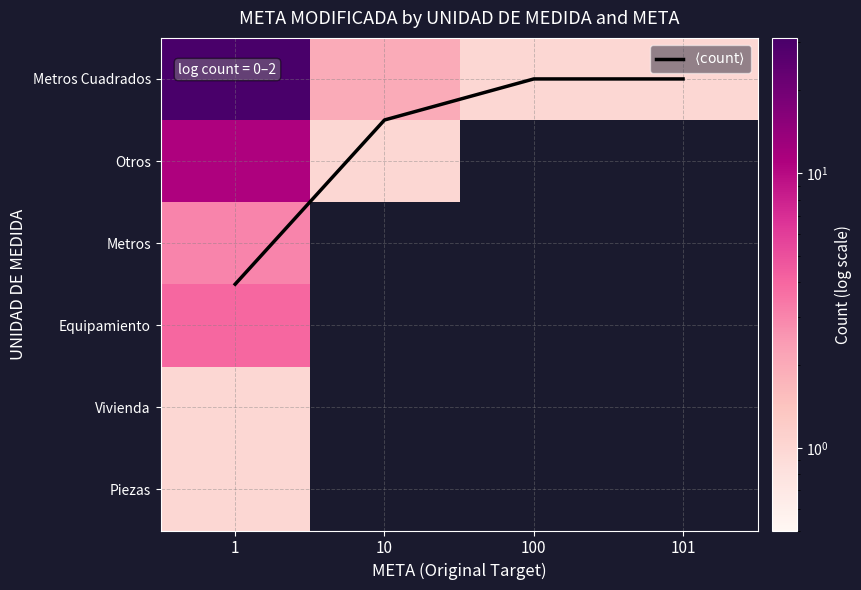

What is the spread (max minus min) of values at 1?

30.0